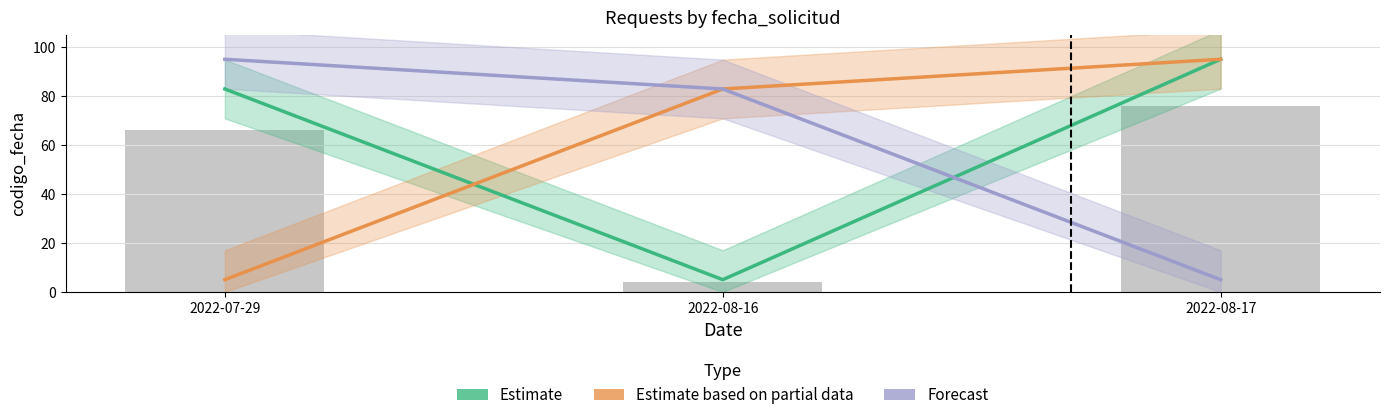

Reading left to right, transcribe all the data shown in this chart.

Estimate: 2022-07-29=82.9	2022-08-16=5.0	2022-08-17=95.0
Estimate based on partial data: 2022-07-29=5.0	2022-08-16=82.9	2022-08-17=95.0
Forecast: 2022-07-29=95.0	2022-08-16=82.9	2022-08-17=5.0